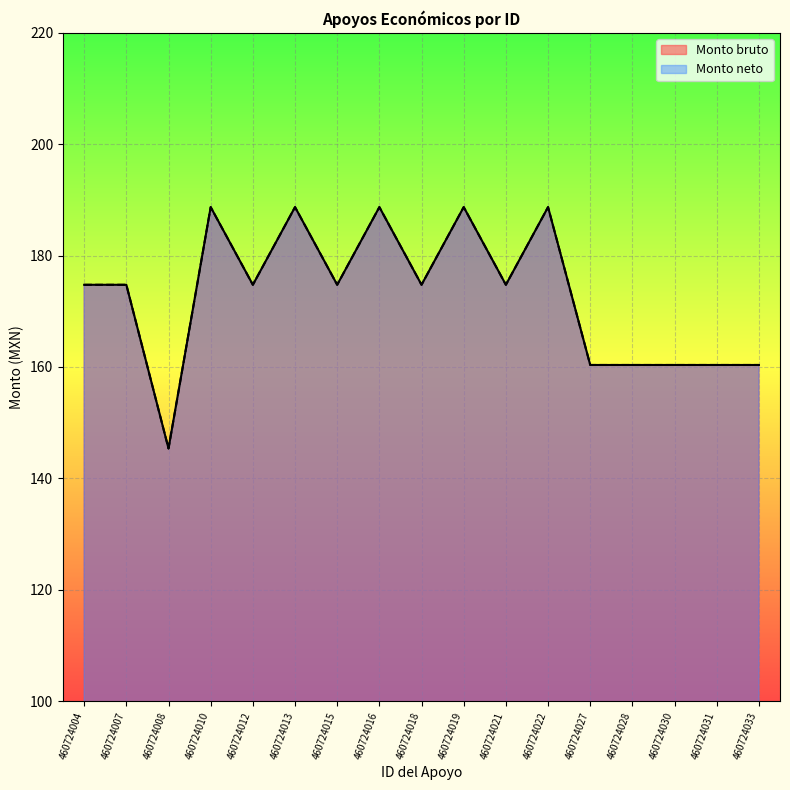

Between 460724019 and 460724018, which is larger?

460724019